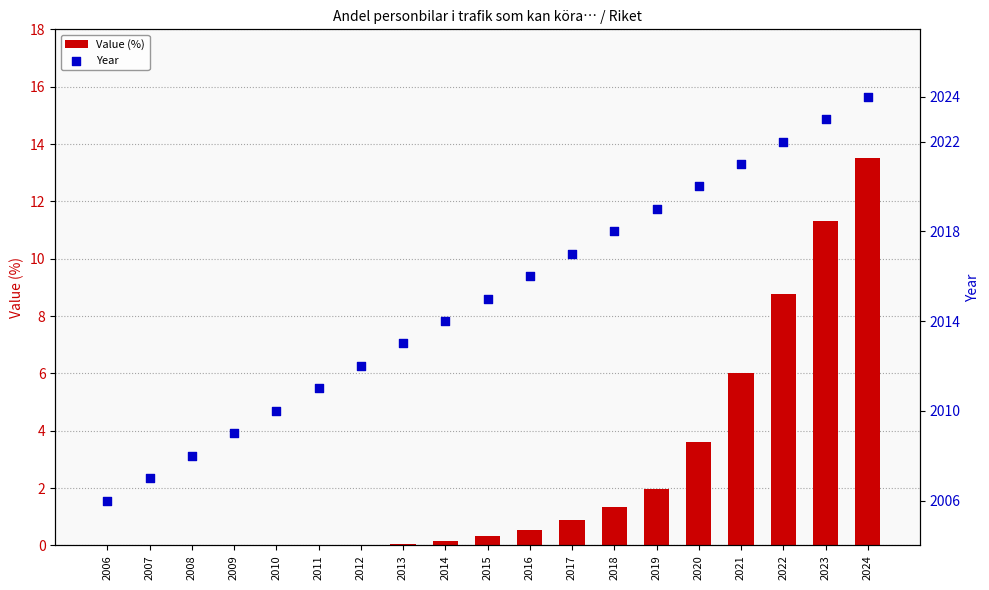

Which series contains the lowest Y value?

Value (%)